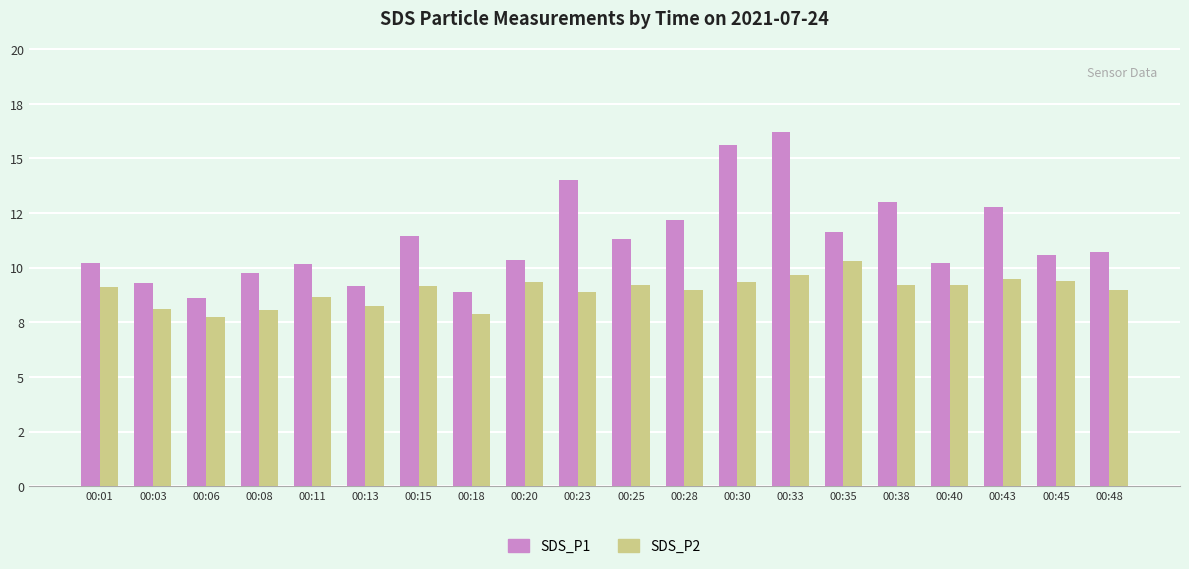

What is the average value of the SDS_P1 series?

11.3